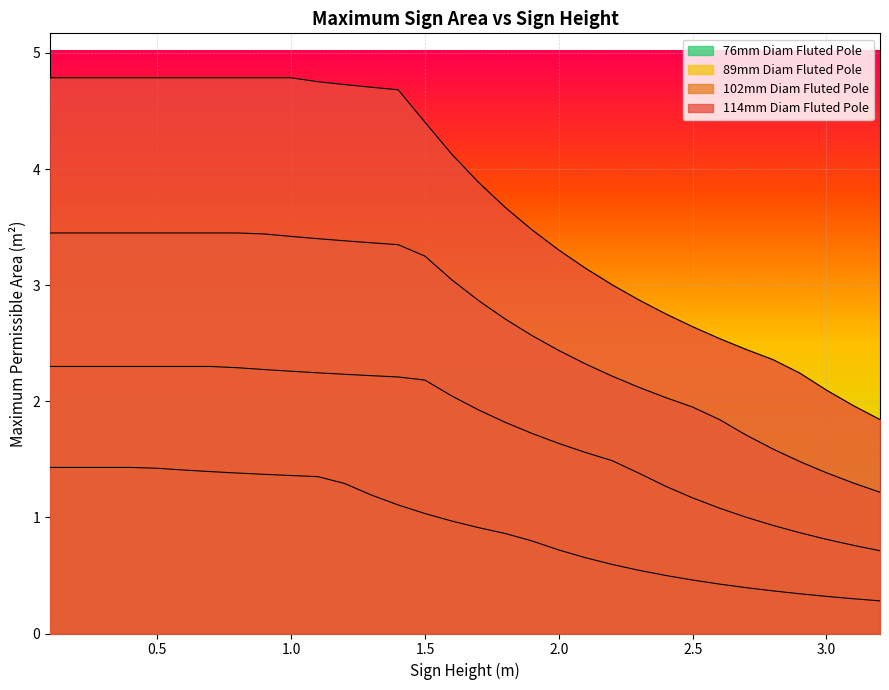

What is the total value across all series at 0.2?

12.0